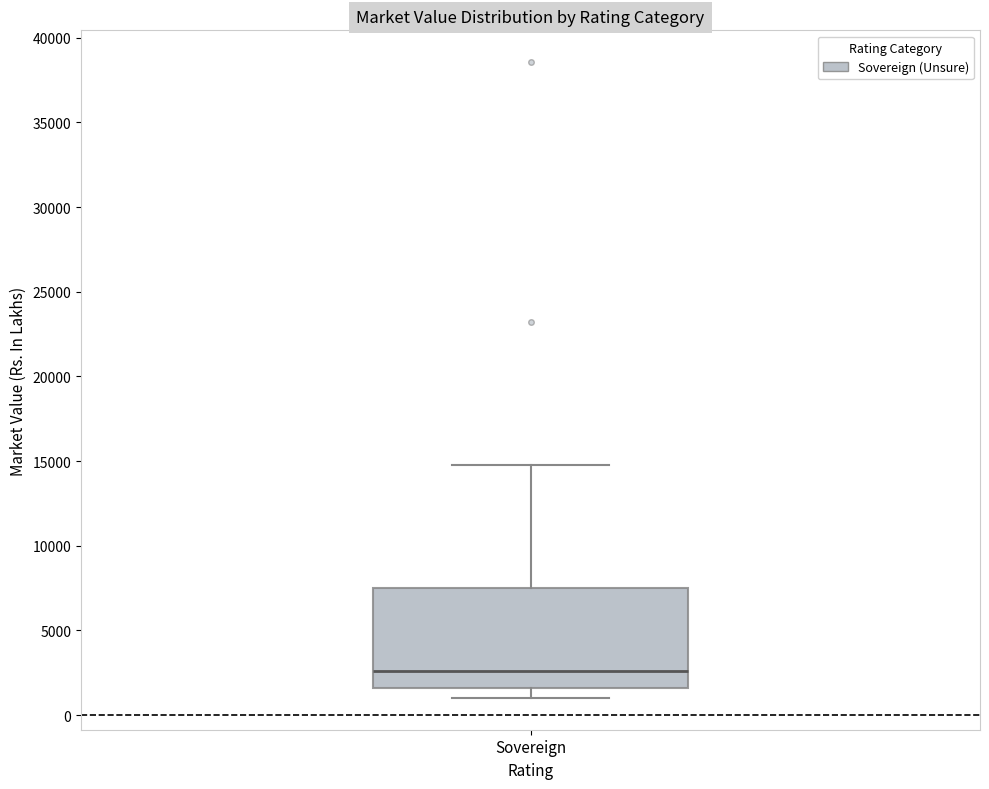

Transcribe this box plot: give where the median line is, the range the box spans, and where the two whiskers end, as read against the y-axis. The values are not printed on the chart, so give them approximately, as read against the axis.

median 2500, box 1500 to 7500, whiskers 1000 to 14500